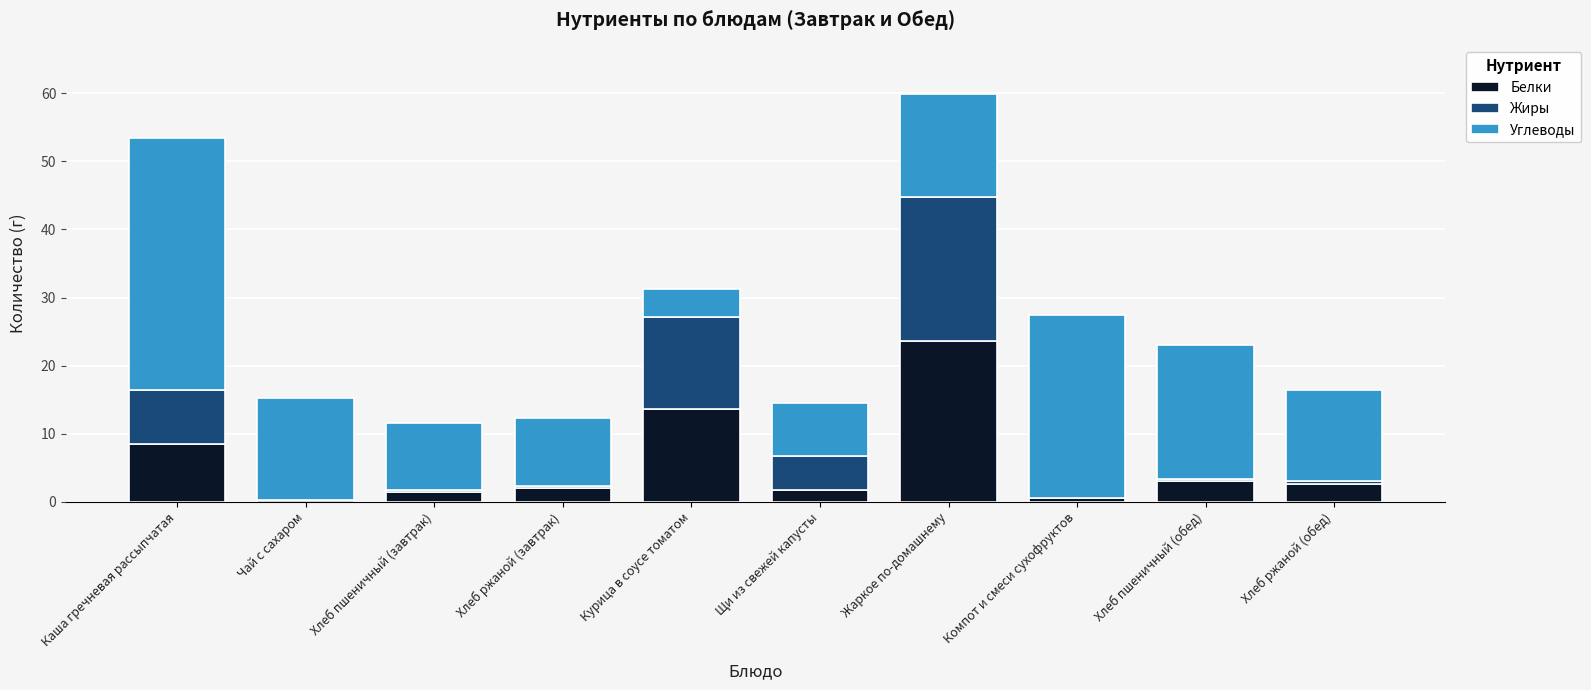

What is the total value across all series at Каша гречневая рассыпчатая?

53.5